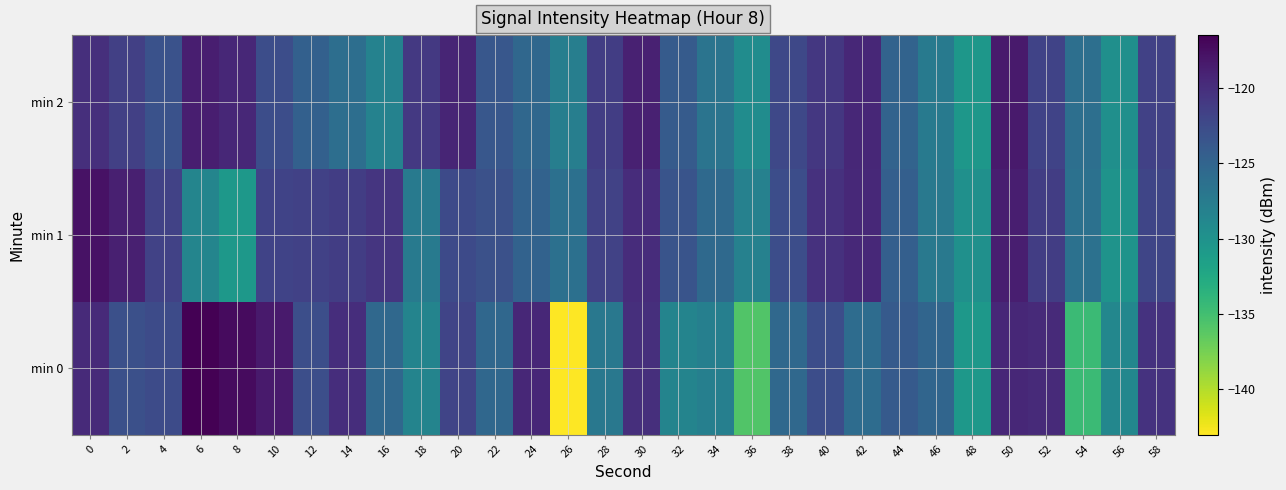

Reading right to left, transcribe all the data shown in this chart.

min 0: 58=-120.4	56=-128.8	54=-134.6	52=-119.7	50=-119.4	48=-130.7	46=-125.2	44=-124.0	42=-125.8	40=-122.8	38=-125.5	36=-135.8	34=-127.9	32=-128.4	30=-120.0	28=-127.1	26=-143.1	24=-119.5	22=-125.4	20=-122.0	18=-128.5	16=-125.5	14=-120.0	12=-122.9	10=-118.5	8=-117.3	6=-116.5	4=-122.5	2=-123.0	0=-119.7
min 1: 58=-122.0	56=-130.1	54=-126.4	52=-121.3	50=-118.7	48=-129.8	46=-127.2	44=-124.5	42=-119.6	40=-120.3	38=-122.8	36=-128.1	34=-125.6	32=-123.4	30=-119.9	28=-121.7	26=-126.3	24=-124.8	22=-123.1	20=-122.5	18=-127.4	16=-120.6	14=-121.3	12=-121.6	10=-121.8	8=-130.6	6=-128.5	4=-121.7	2=-118.8	0=-117.8
min 2: 58=-121.6	56=-129.7	54=-126.2	52=-121.8	50=-118.4	48=-130.5	46=-127.3	44=-124.9	42=-119.5	40=-120.8	38=-122.2	36=-129.4	34=-126.7	32=-124.1	30=-118.9	28=-121.3	26=-127.8	24=-125.4	22=-123.7	20=-119.2	18=-120.9	16=-128.3	14=-126.1	12=-124.6	10=-122.8	8=-119.4	6=-118.7	4=-123.2	2=-121.5	0=-120.1